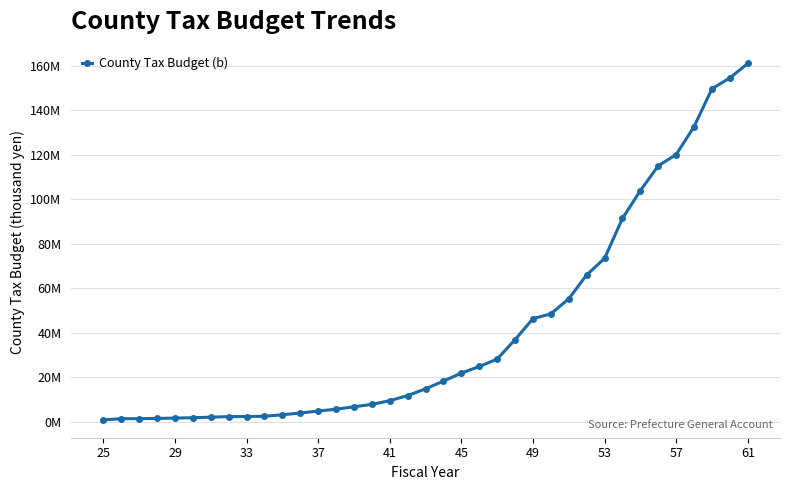

What is the value of the 29th point from the left?

73474227